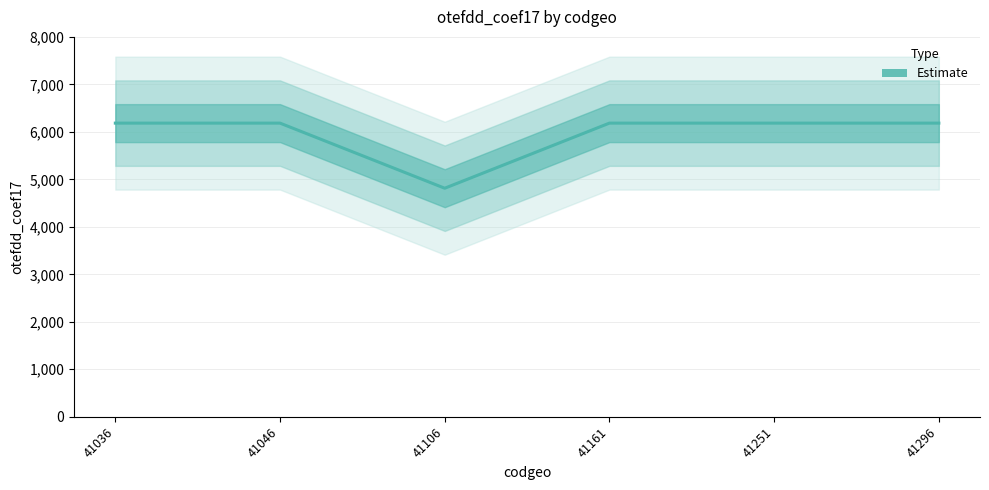

True or false: the data shows 6184 at 41251.

True